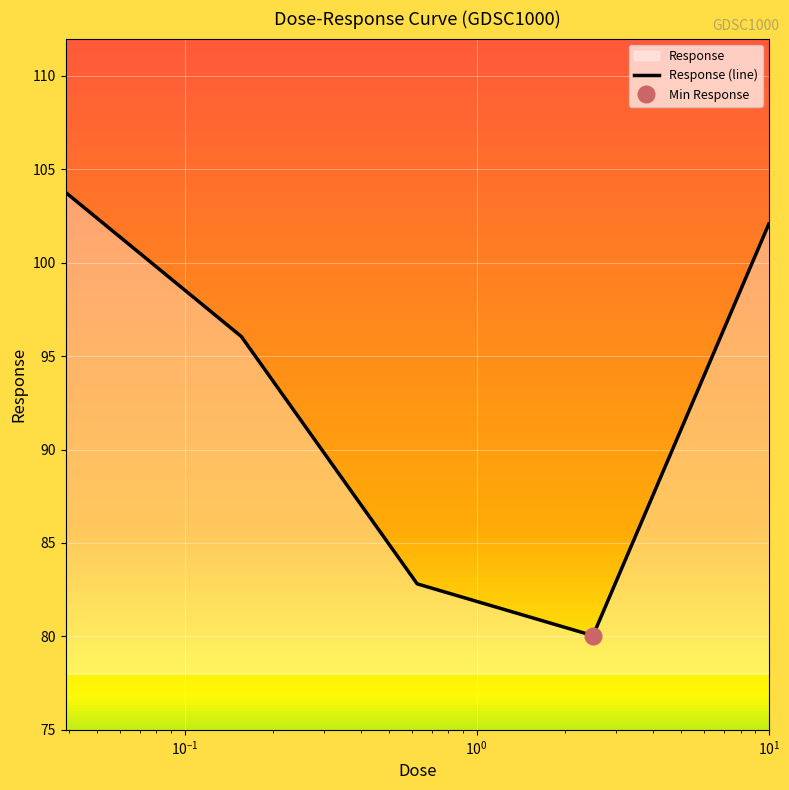

What is the value of the 4th point from the left?

80.0